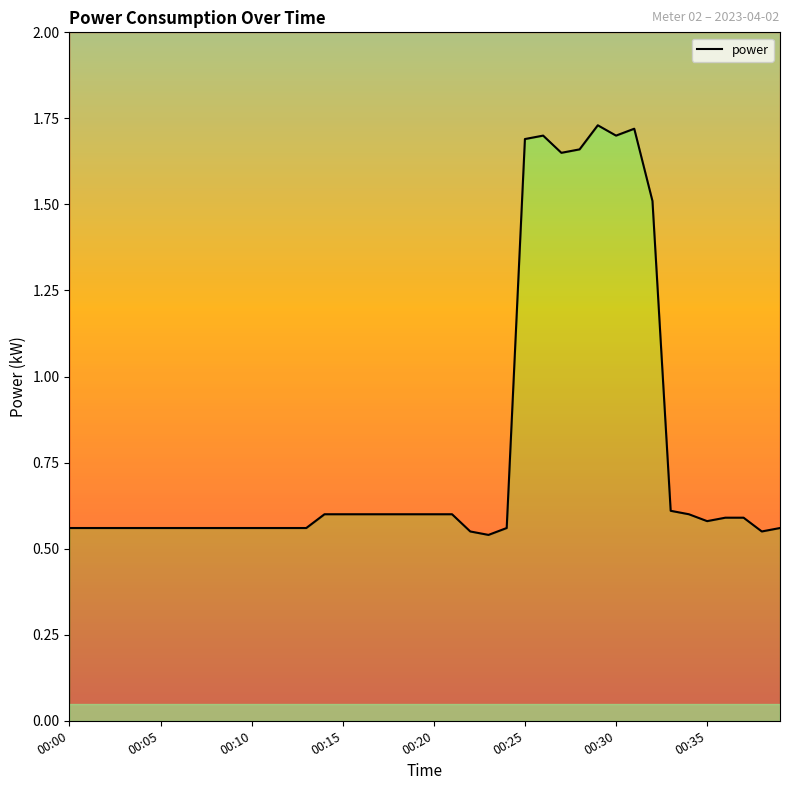

Which label corresponds to the smallest value in the chart?

23